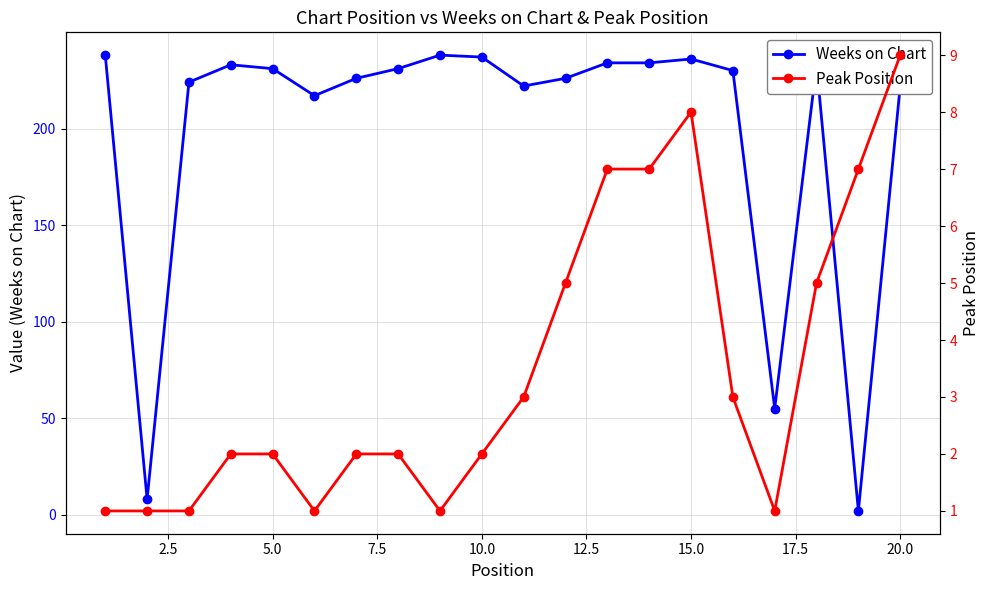

What is the value of the Weeks on Chart point at the 17th from the left?

55